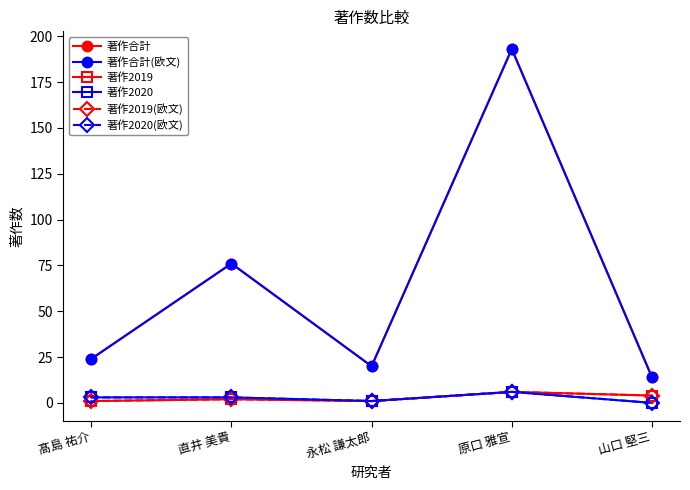

At how many categories does at least one series exceed 118?

1